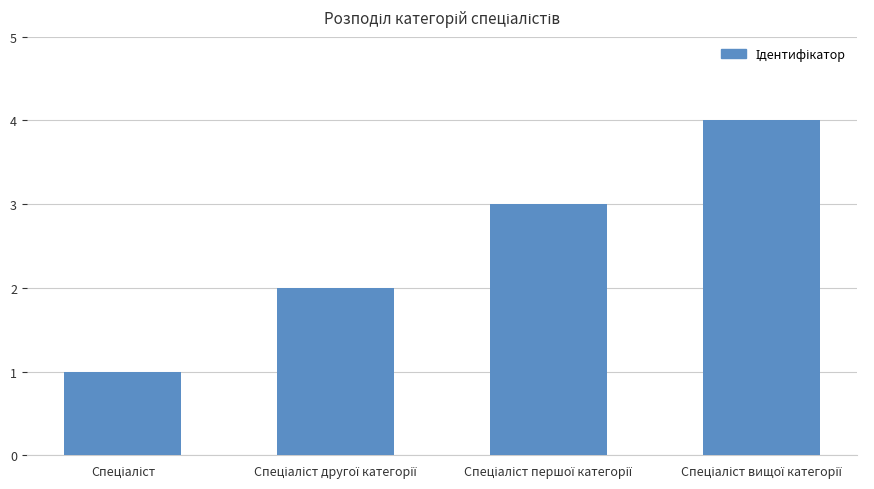

What is the sum of all values?

10